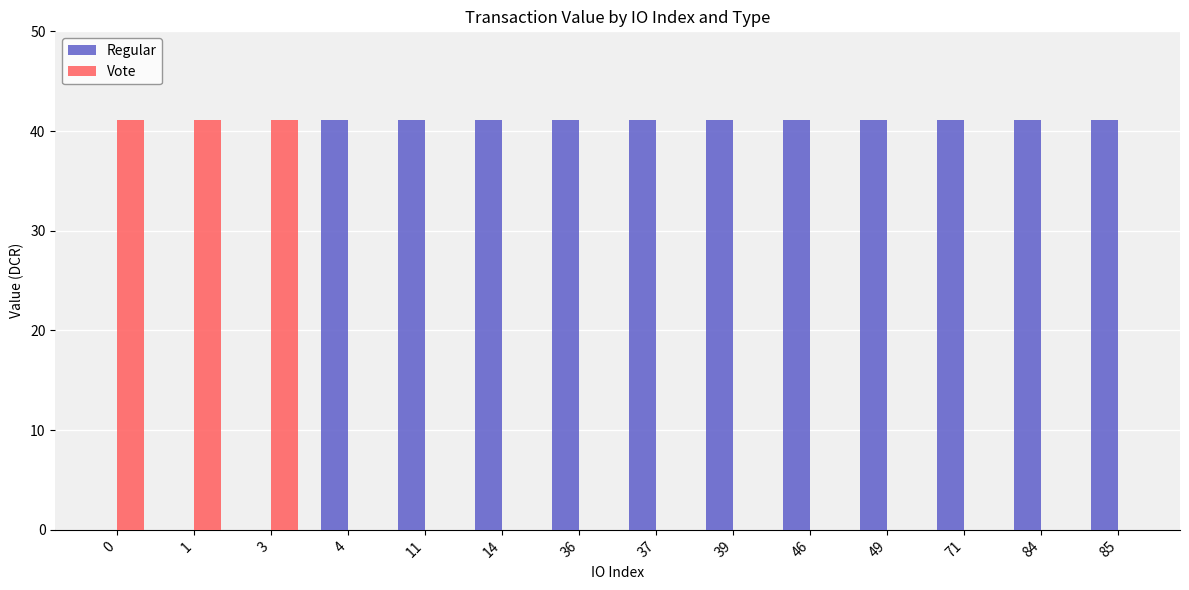

Which series has the largest total across all categories?

Regular